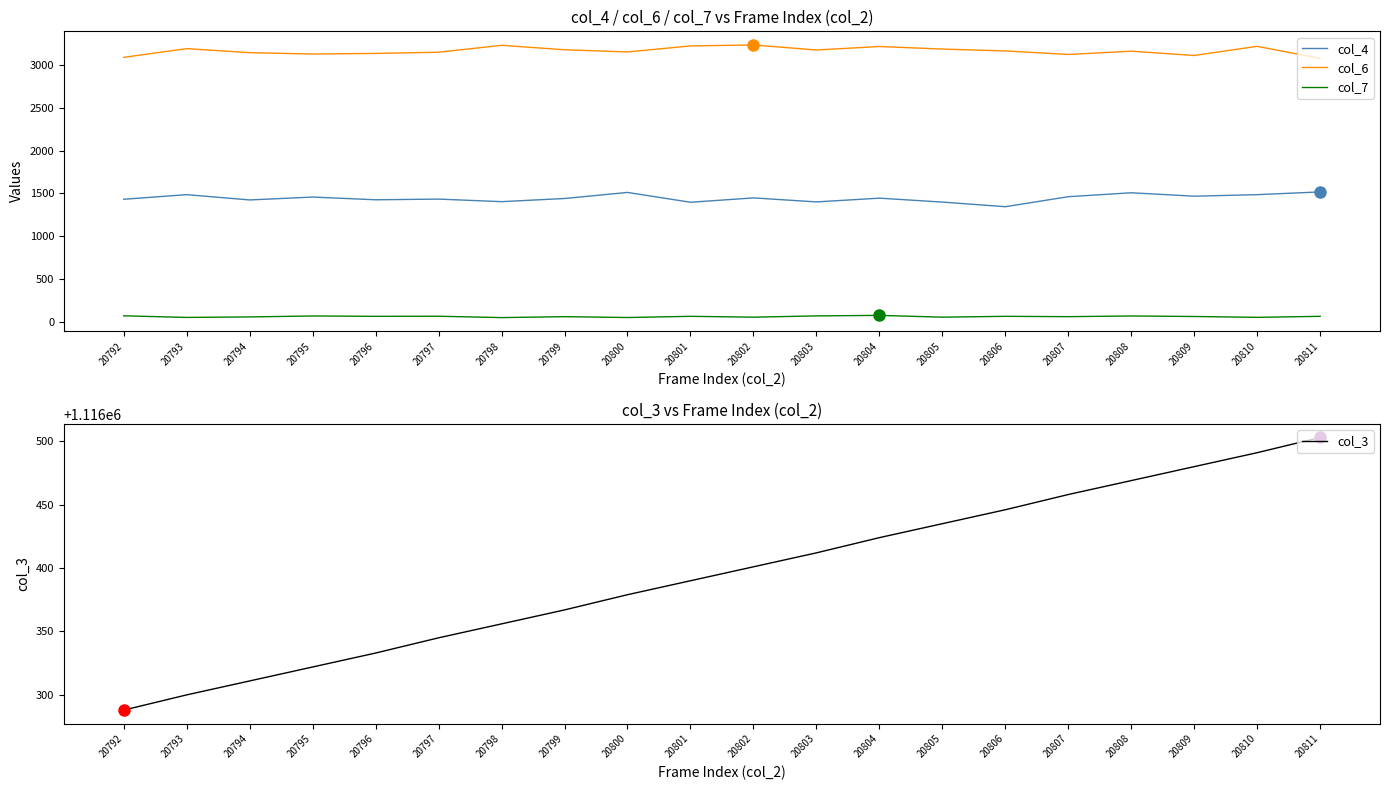

List the labels in order of col_4 value, largest first.

20811, 20800, 20808, 20793, 20810, 20809, 20807, 20795, 20802, 20804, 20799, 20797, 20792, 20796, 20794, 20798, 20803, 20805, 20801, 20806